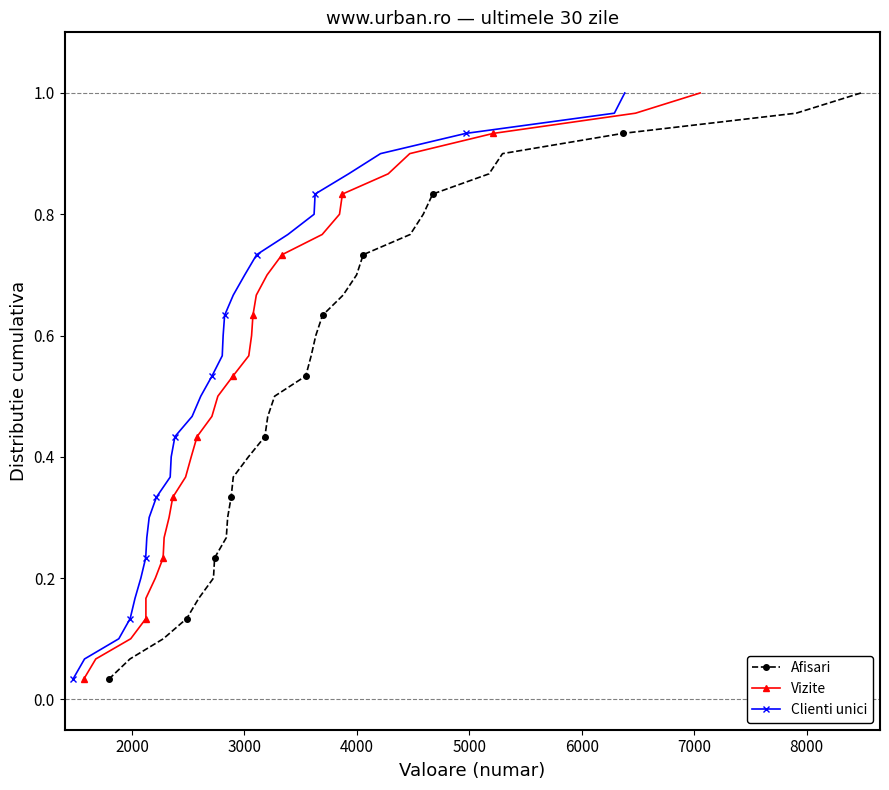

True or false: Afisari has more than 0 points higher than both neighbors.

False